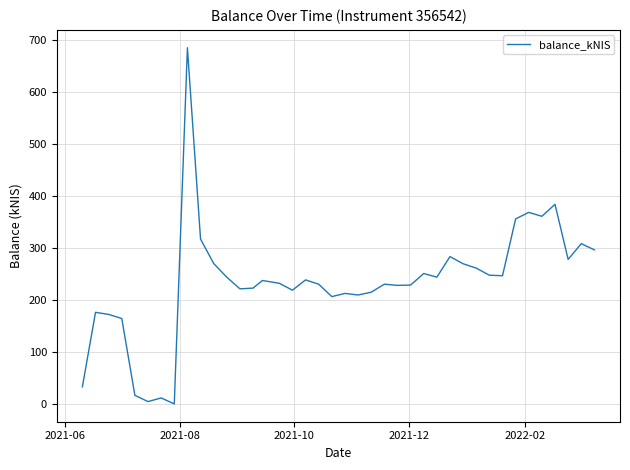

What is the difference between the maximum and minimum values?

685.4